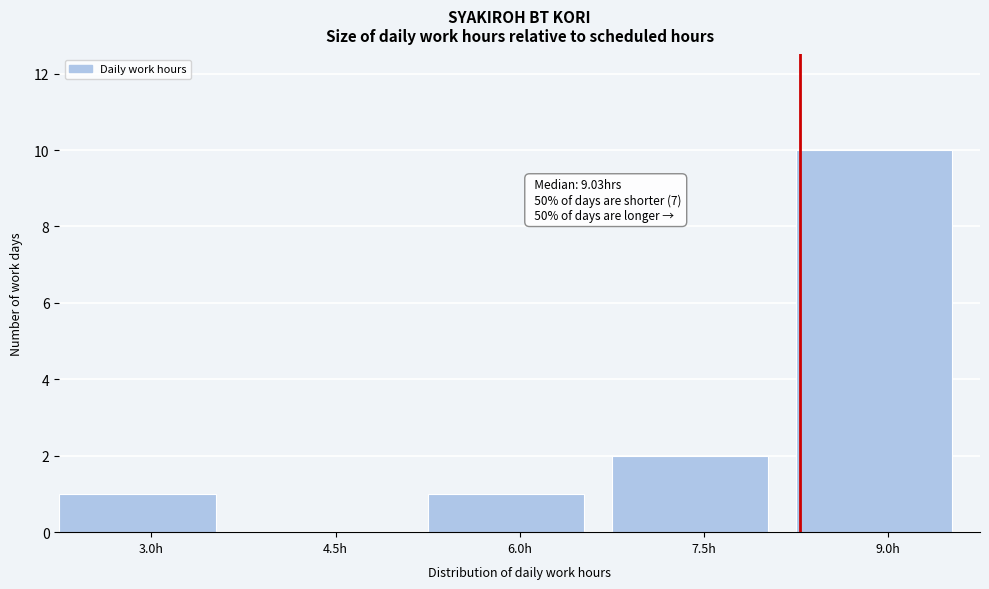

Reading left to right, extract all data points from this chart.

3.0h=1	4.5h=0	6.0h=1	7.5h=2	9.0h=10